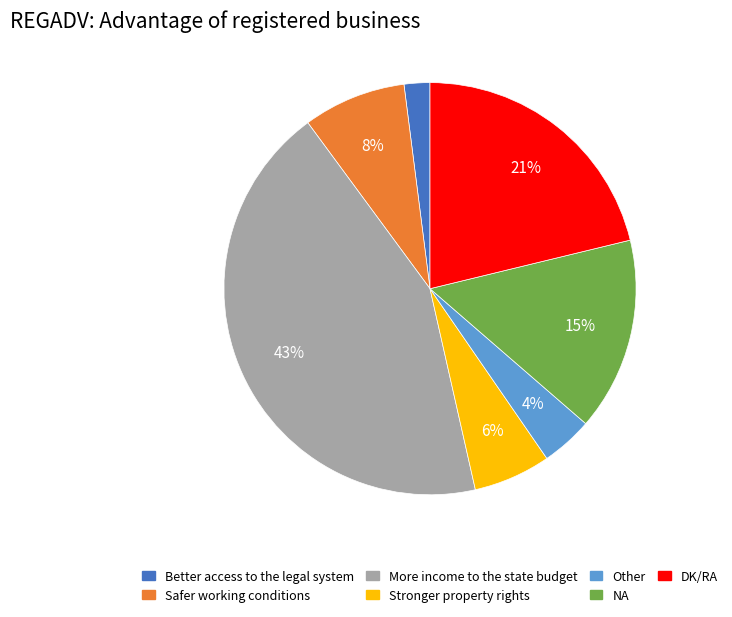

Is More income to the state budget the majority of the pie?

No